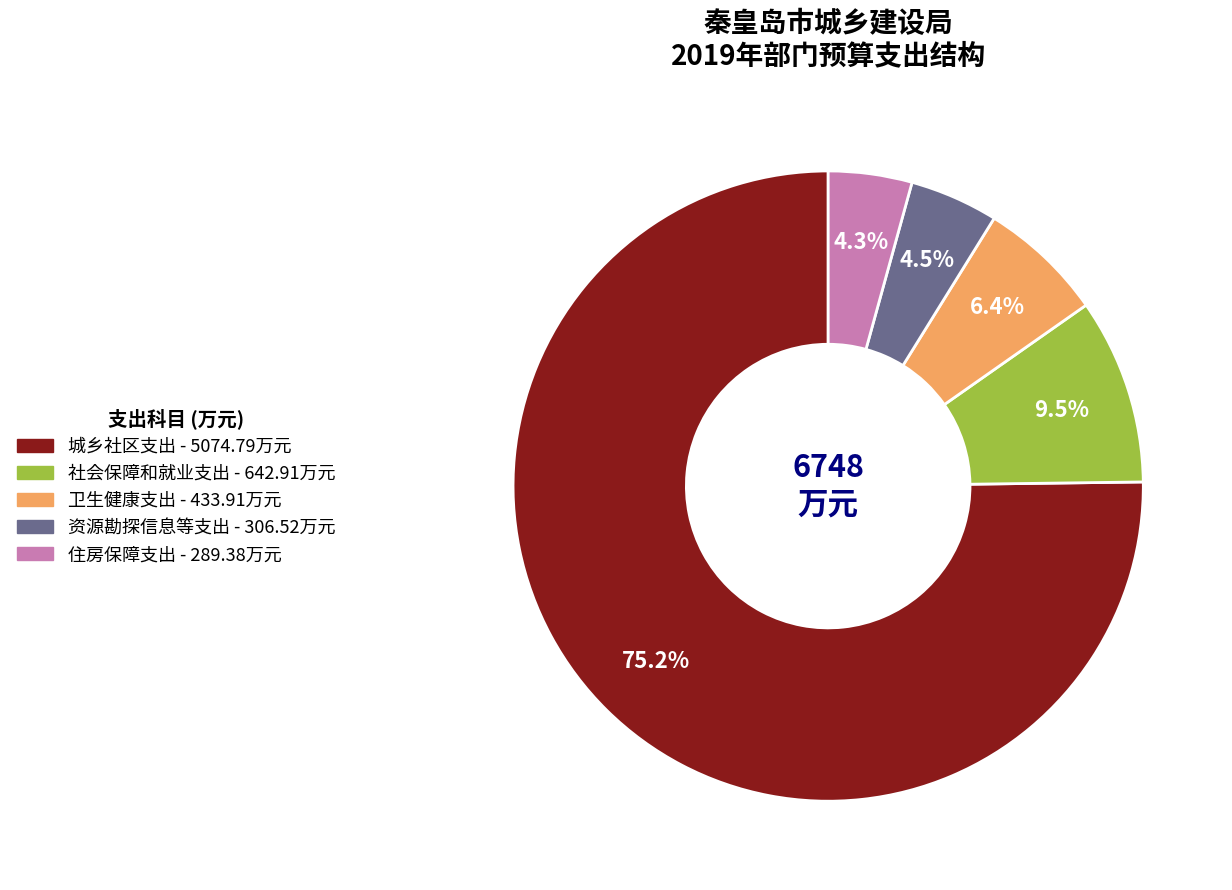

What is the majority slice?

城乡社区支出